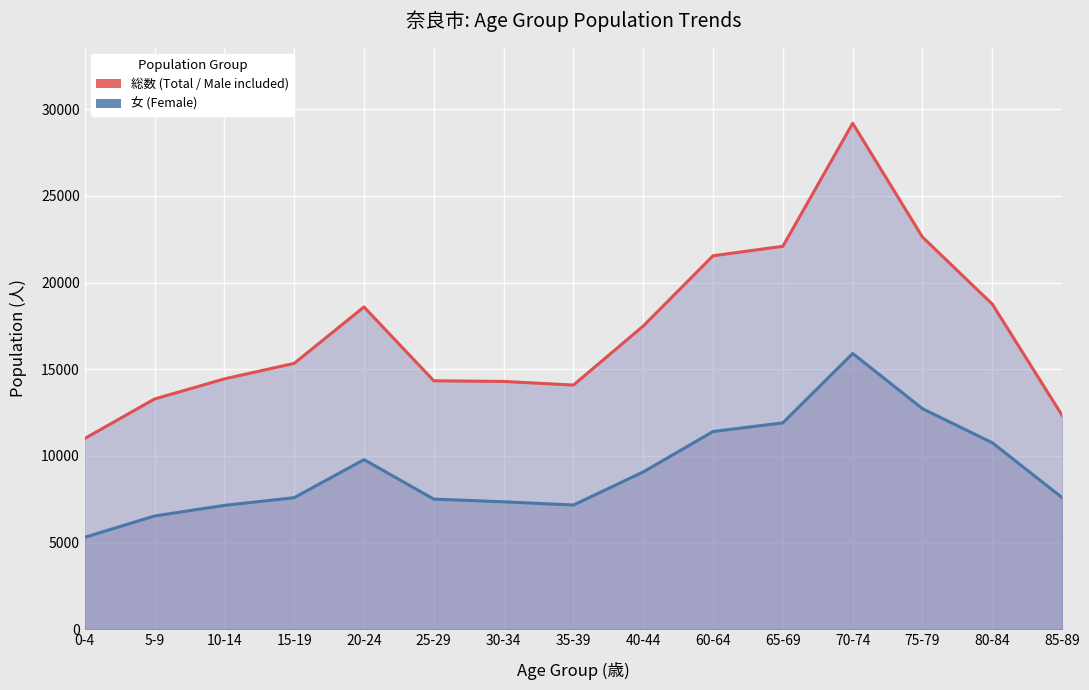

What position from the right is 0-4?

15